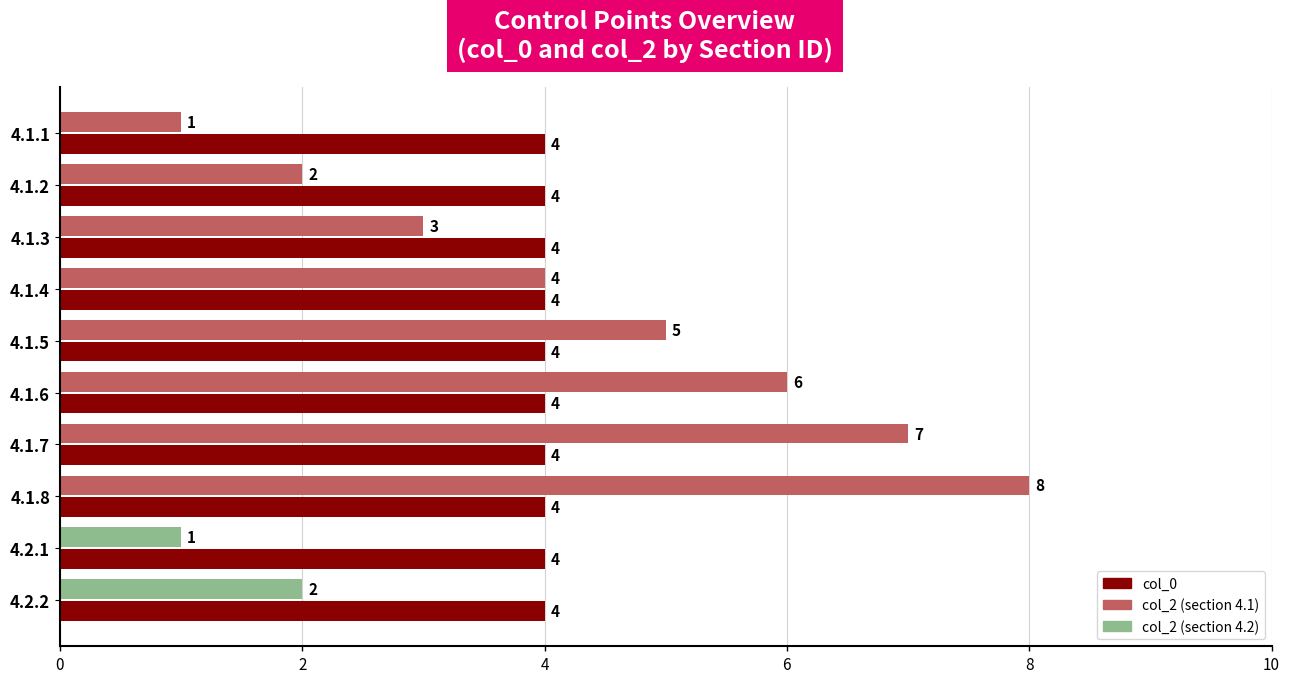

What is the spread (max minus min) of values at 4.1.1?

3